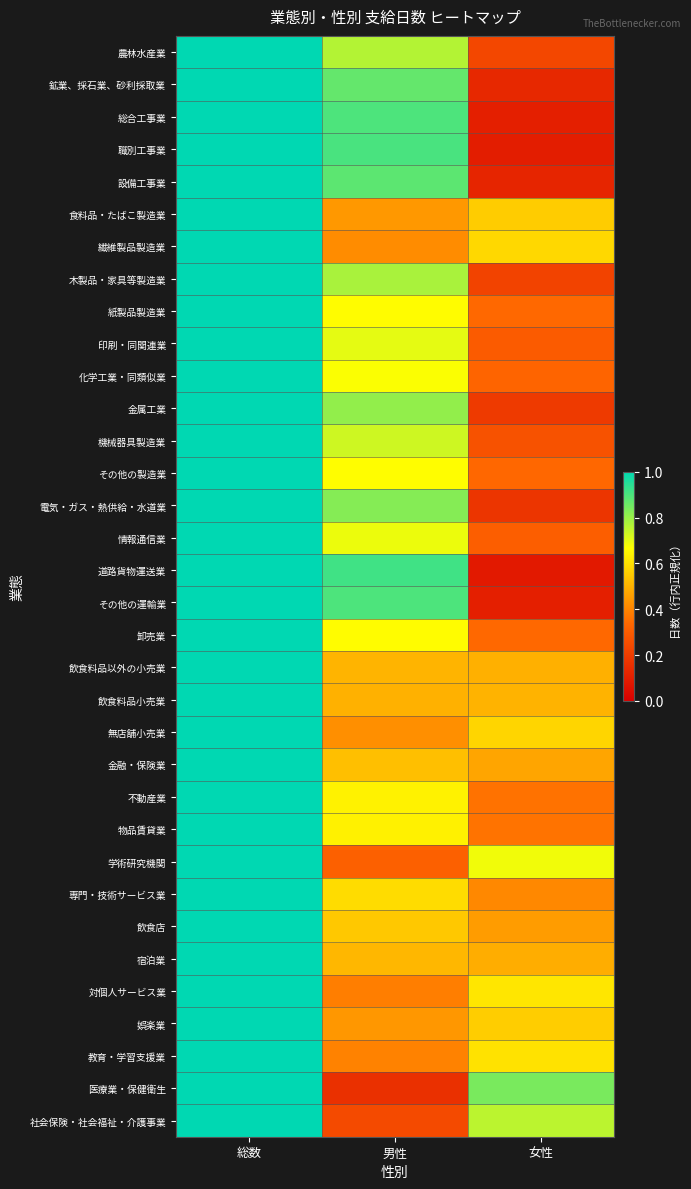

What is the total value across all series at 男性?

21.0